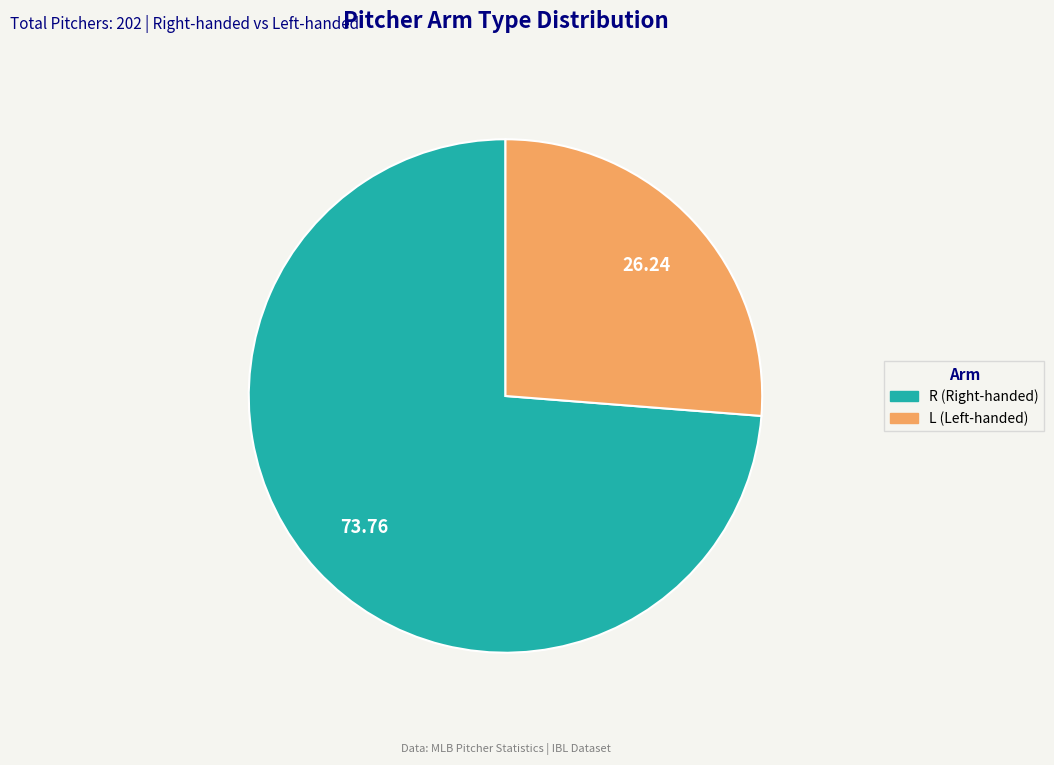

Which category has the smallest portion of the pie?

L